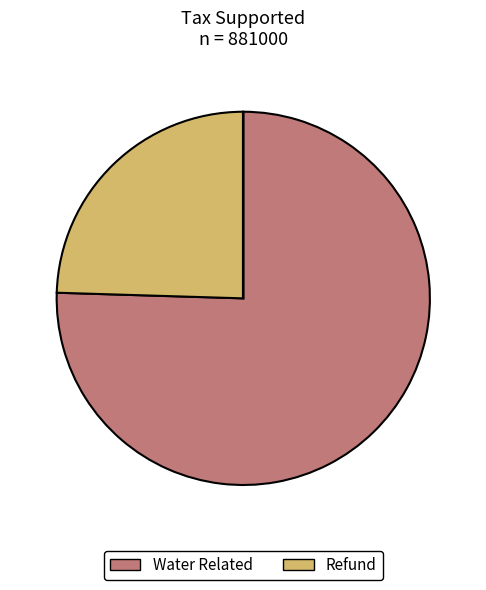

Between Water Related and Refund, which is larger?

Water Related